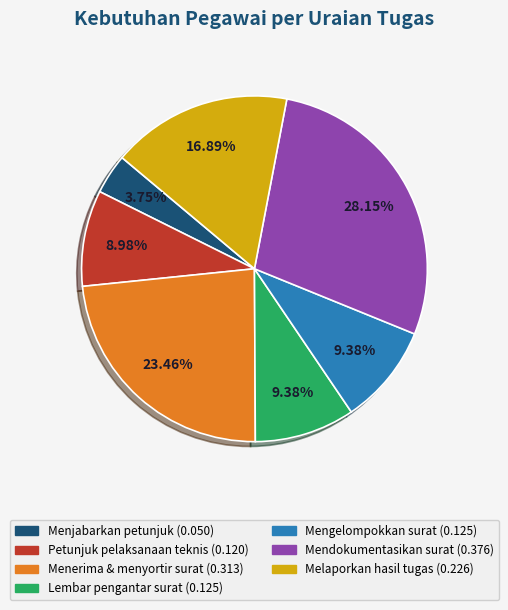

Is there any slice that represents more than half of the pie?

No